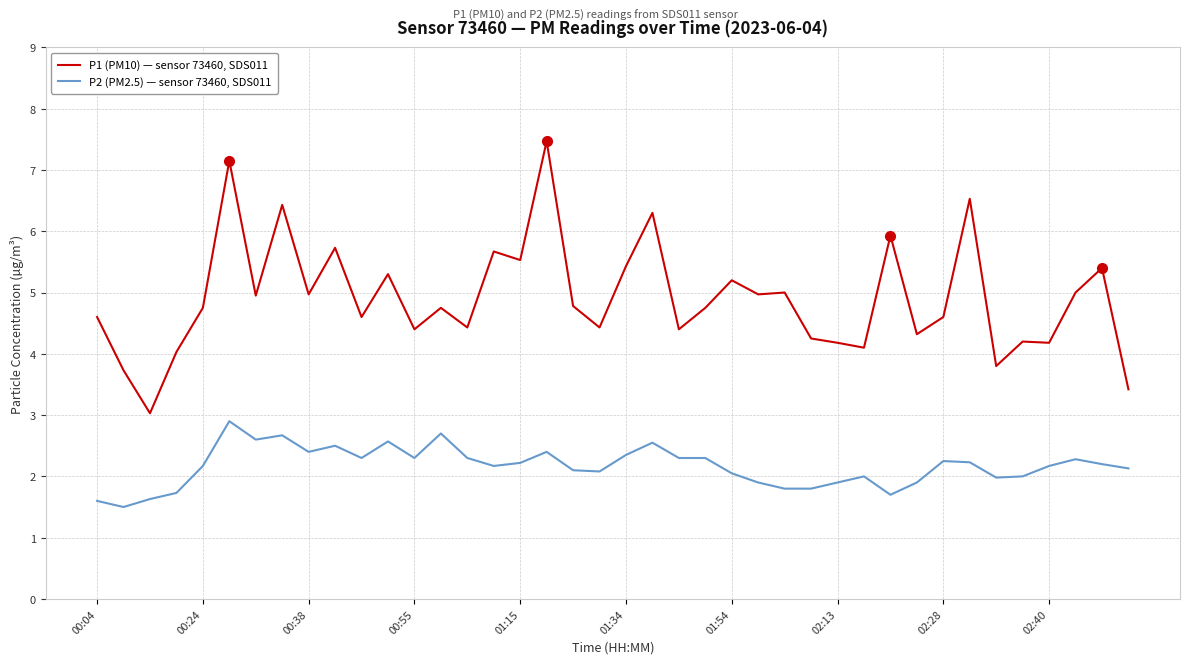

What is the maximum value shown in the chart?

7.5